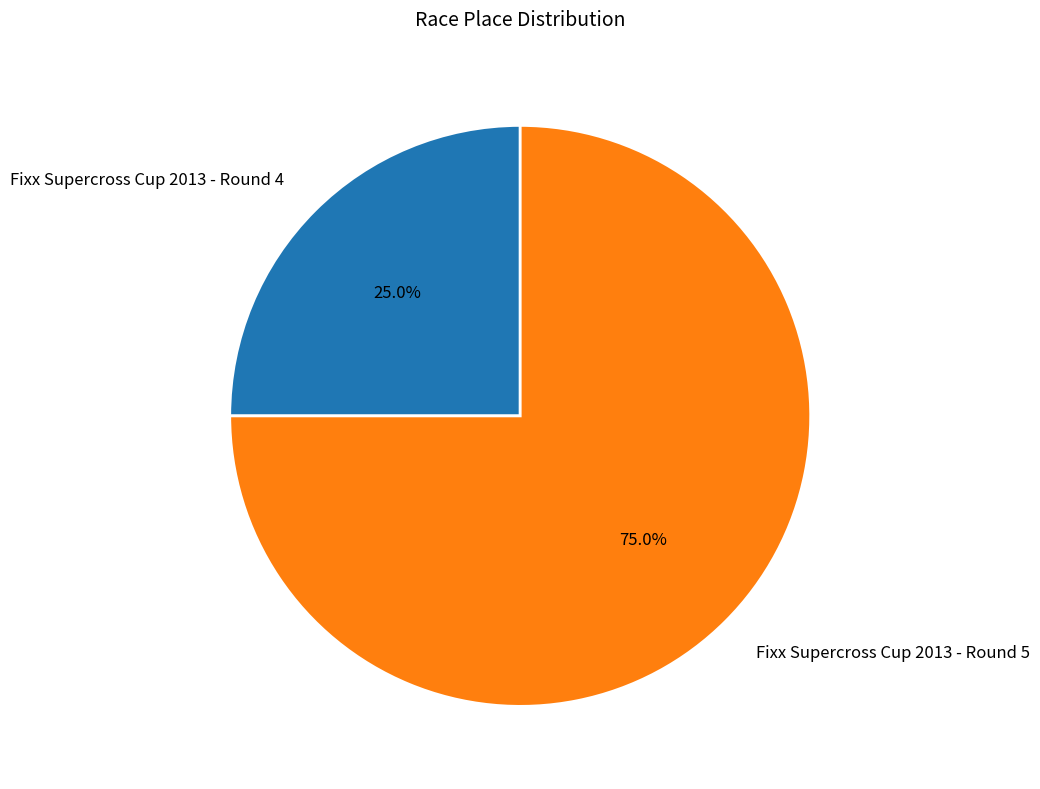

How much of the chart is everything except Fixx Supercross Cup 2013 - Round 4?

75.0%